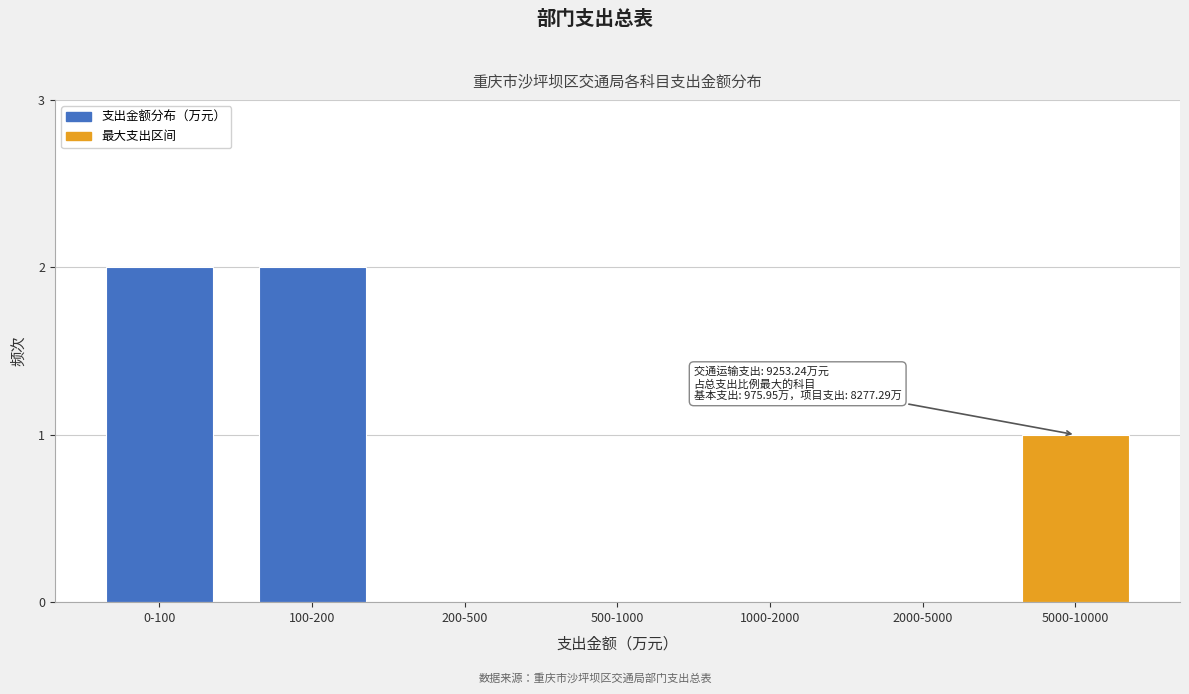

Reading left to right, what are all the values shown in this chart?

0-100=2	100-200=2	200-500=0	500-1000=0	1000-2000=0	2000-5000=0	5000-10000=1